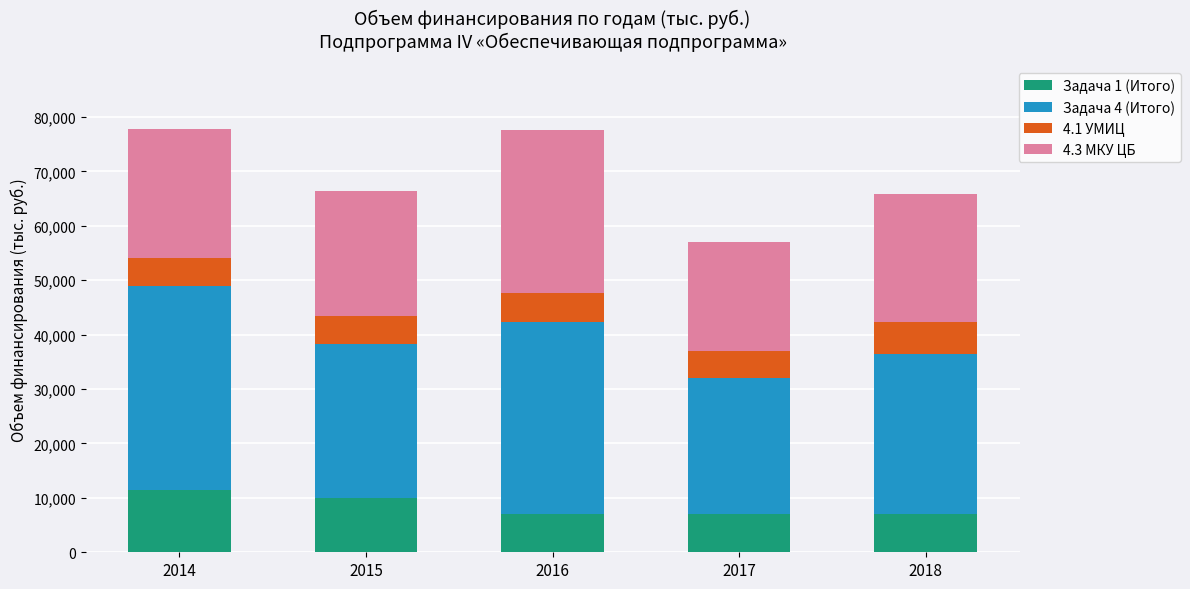

What are all the series names shown in the legend?

Задача 1 (Итого), Задача 4 (Итого), 4.1 УМИЦ, 4.3 МКУ ЦБ